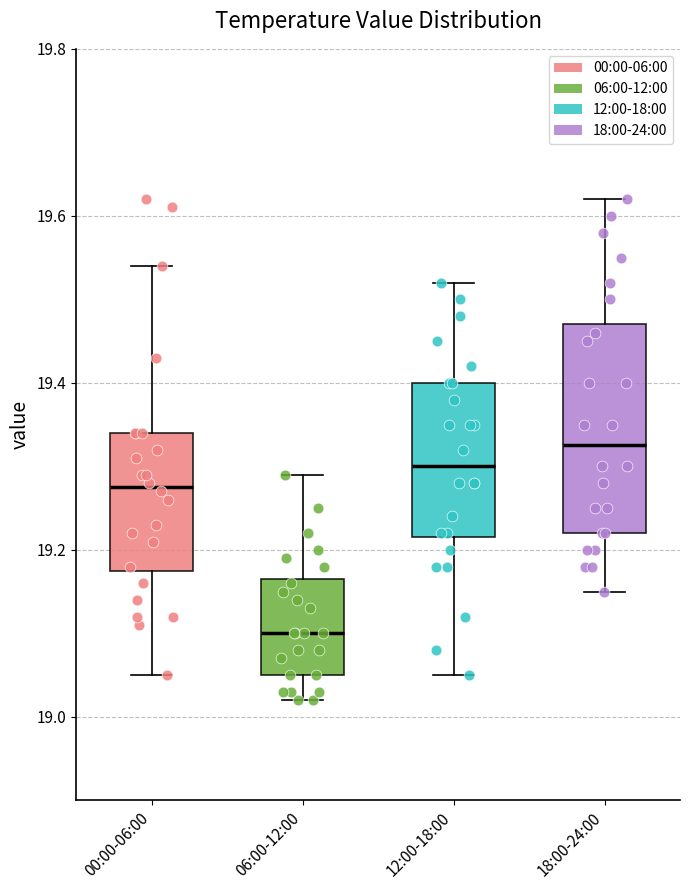

Where is the upper edge of the box for 18:00-24:00 on the y-axis? The values are not printed on the chart, so give them approximately, as read against the axis.

19.48